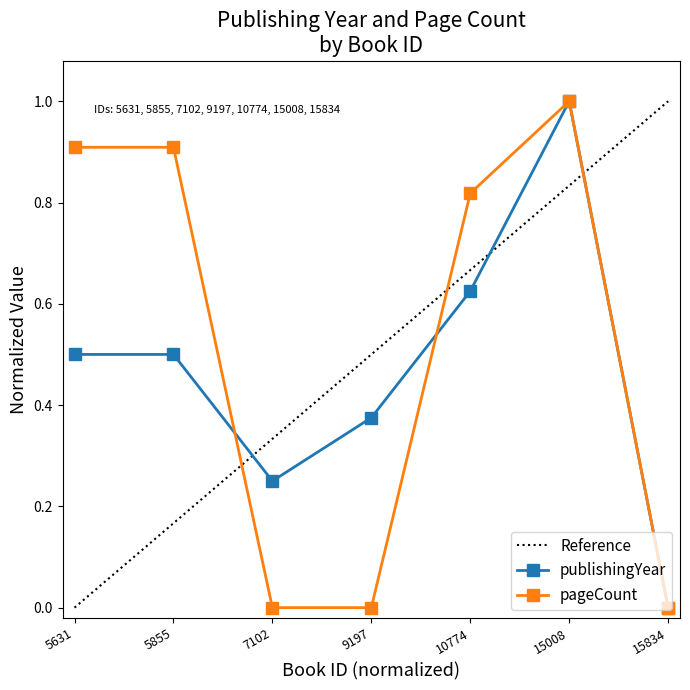

Which series has the largest total across all categories?

pageCount